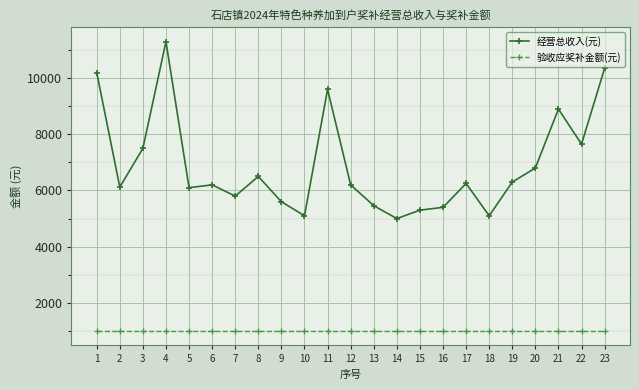

What is the sum of the 验收应奖补金额(元) values at 5 and 11?

2000